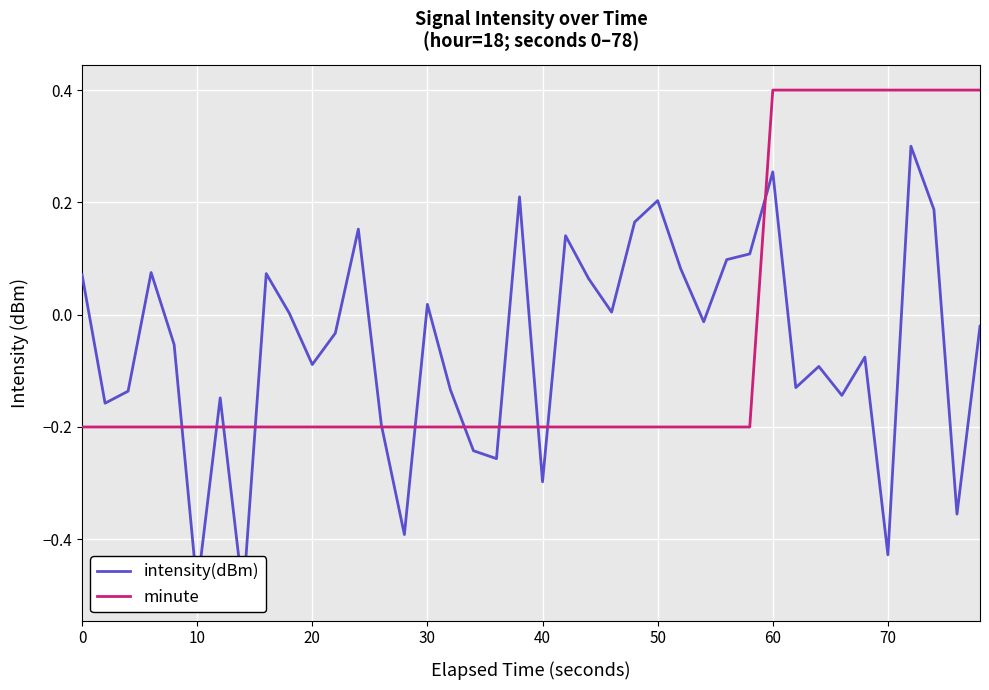

What is the total value across all series at 30?

-0.1